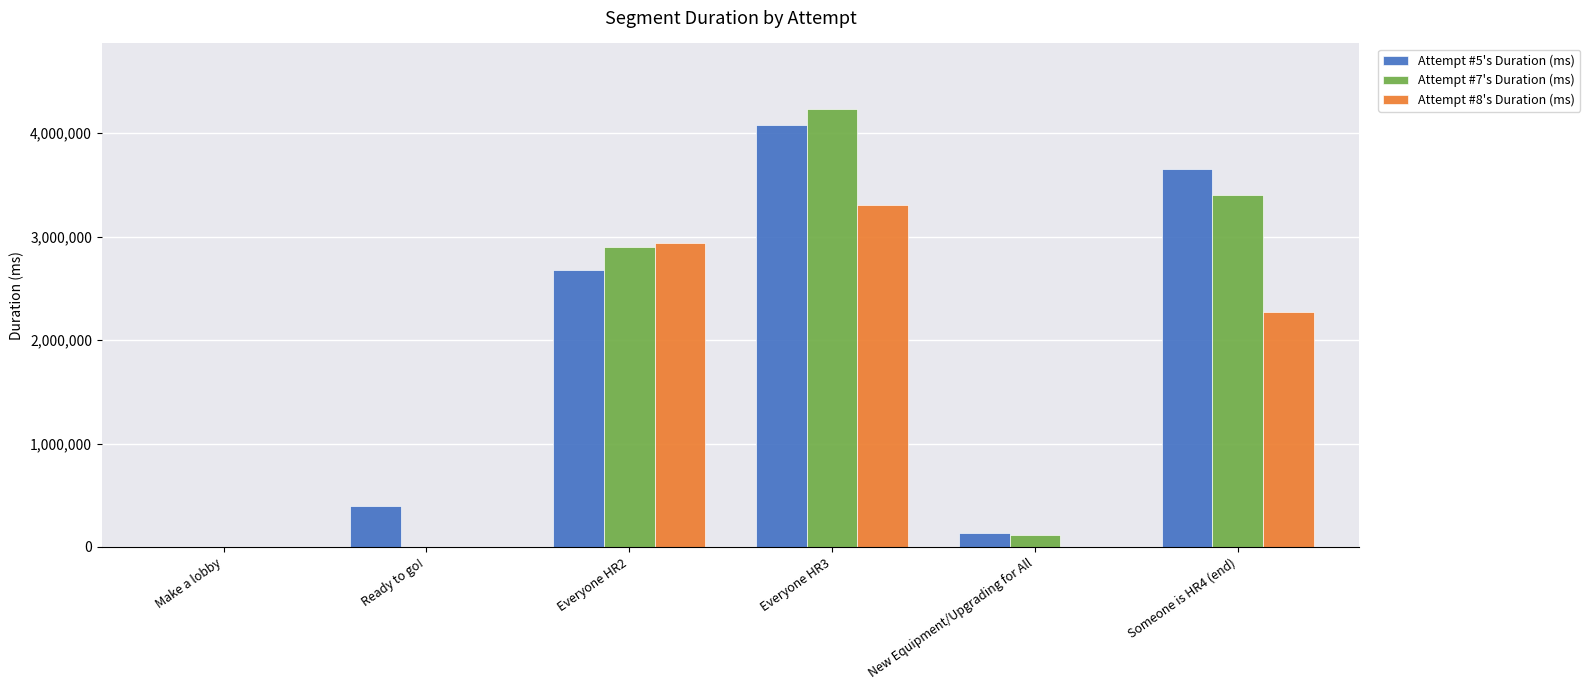

What is the maximum value shown in the chart?

4233648